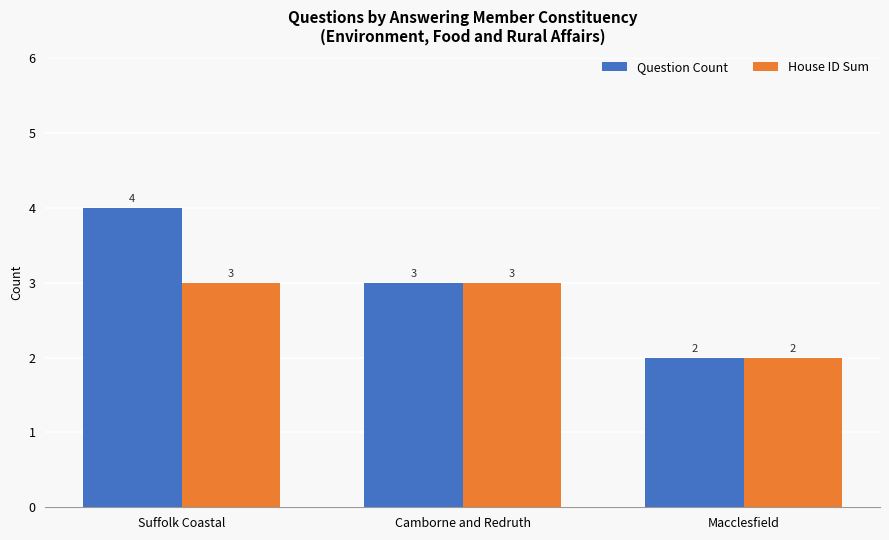

The value of Question Count at Macclesfield is 1. True or false?

False